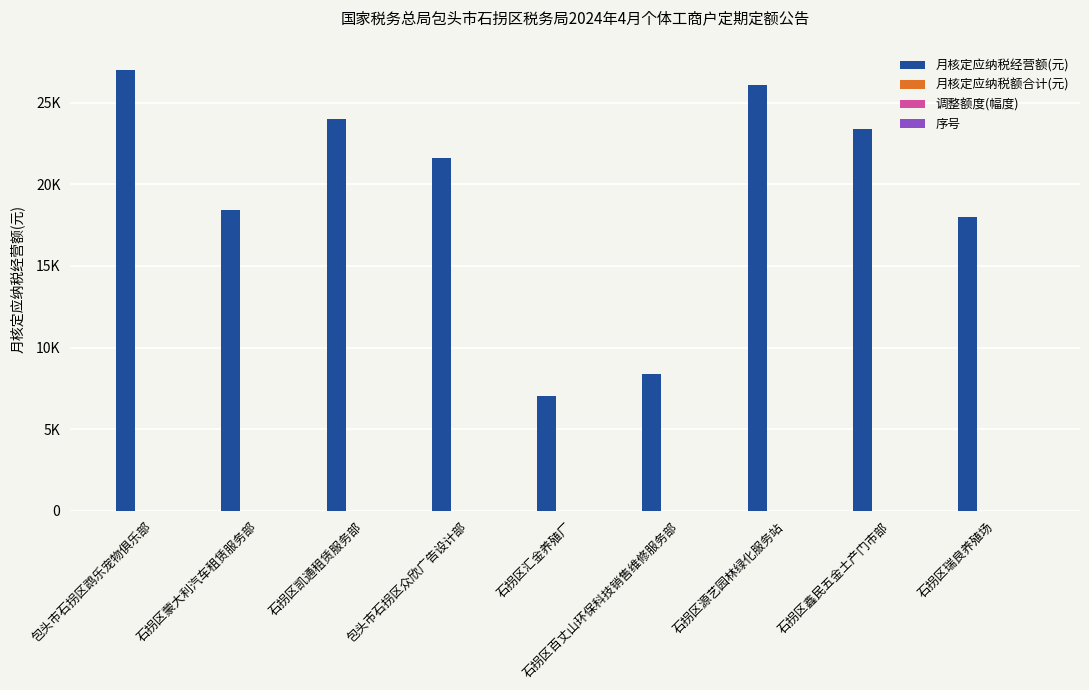

Reading right to left, transcribe all the data shown in this chart.

月核定应纳税经营额(元): 石拐区瑞良养殖场=18000	石拐区鑫民五金土产门市部=23400	石拐区源艺园林绿化服务站=26100	石拐区百丈山环保科技销售维修服务部=8400	石拐区汇金养殖厂=7020	包头市石拐区众欣广告设计部=21600	石拐区凯通租赁服务部=24000	石拐区蒙大利汽车租赁服务部=18400	包头市石拐区鹉乐宠物俱乐部=27000
月核定应纳税额合计(元): 石拐区瑞良养殖场=0	石拐区鑫民五金土产门市部=0	石拐区源艺园林绿化服务站=0	石拐区百丈山环保科技销售维修服务部=0	石拐区汇金养殖厂=0	包头市石拐区众欣广告设计部=0	石拐区凯通租赁服务部=0	石拐区蒙大利汽车租赁服务部=0	包头市石拐区鹉乐宠物俱乐部=0
调整额度(幅度): 石拐区瑞良养殖场=0	石拐区鑫民五金土产门市部=0	石拐区源艺园林绿化服务站=0	石拐区百丈山环保科技销售维修服务部=0	石拐区汇金养殖厂=0	包头市石拐区众欣广告设计部=0	石拐区凯通租赁服务部=0	石拐区蒙大利汽车租赁服务部=0	包头市石拐区鹉乐宠物俱乐部=0
序号: 石拐区瑞良养殖场=9	石拐区鑫民五金土产门市部=8	石拐区源艺园林绿化服务站=7	石拐区百丈山环保科技销售维修服务部=6	石拐区汇金养殖厂=5	包头市石拐区众欣广告设计部=4	石拐区凯通租赁服务部=3	石拐区蒙大利汽车租赁服务部=2	包头市石拐区鹉乐宠物俱乐部=1